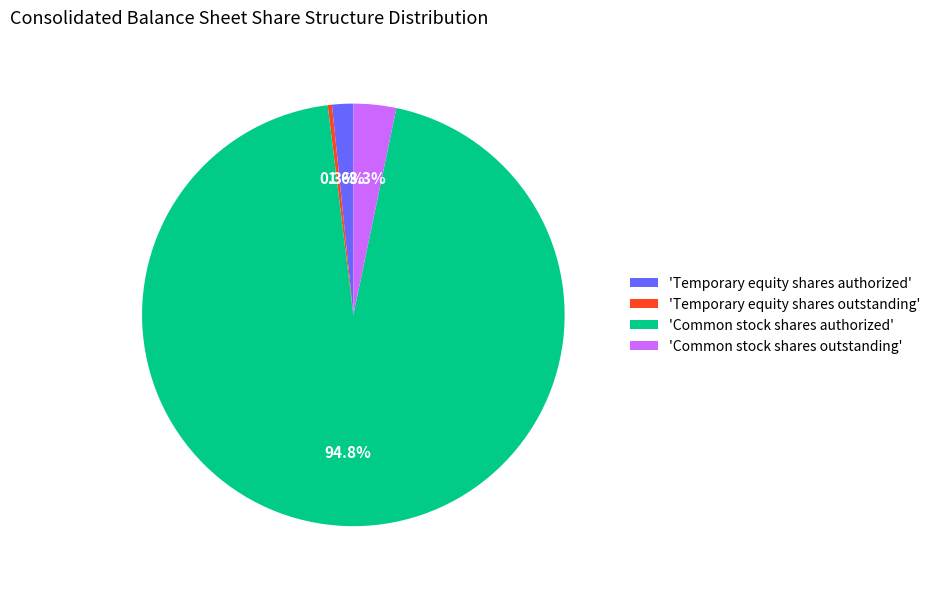

Between 'Temporary equity shares outstanding' and 'Common stock shares authorized', which is larger?

'Common stock shares authorized'